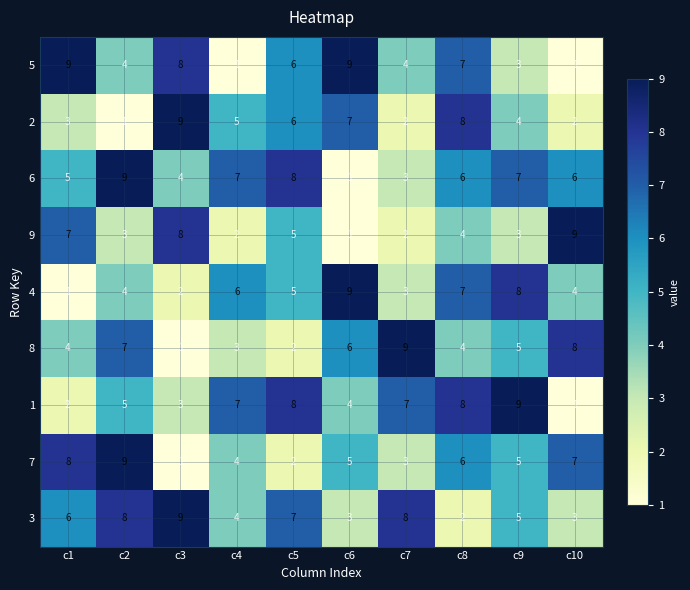

What is the spread (max minus min) of values at c7?

7